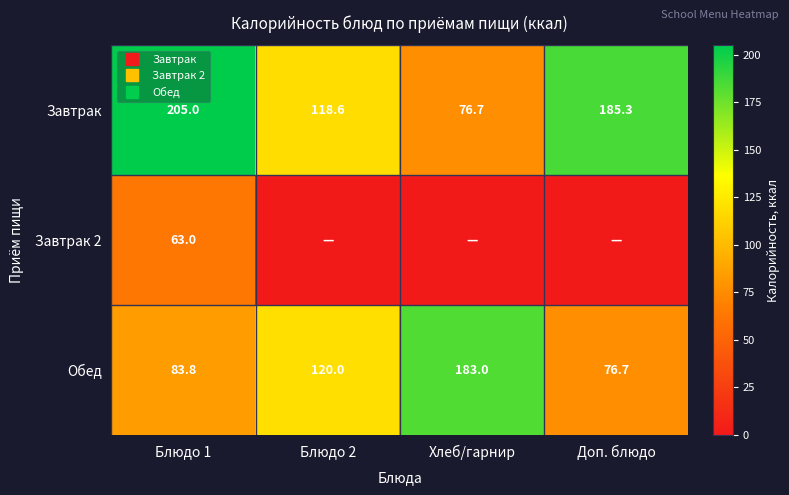

Which series has the largest range (max minus min)?

Завтрак